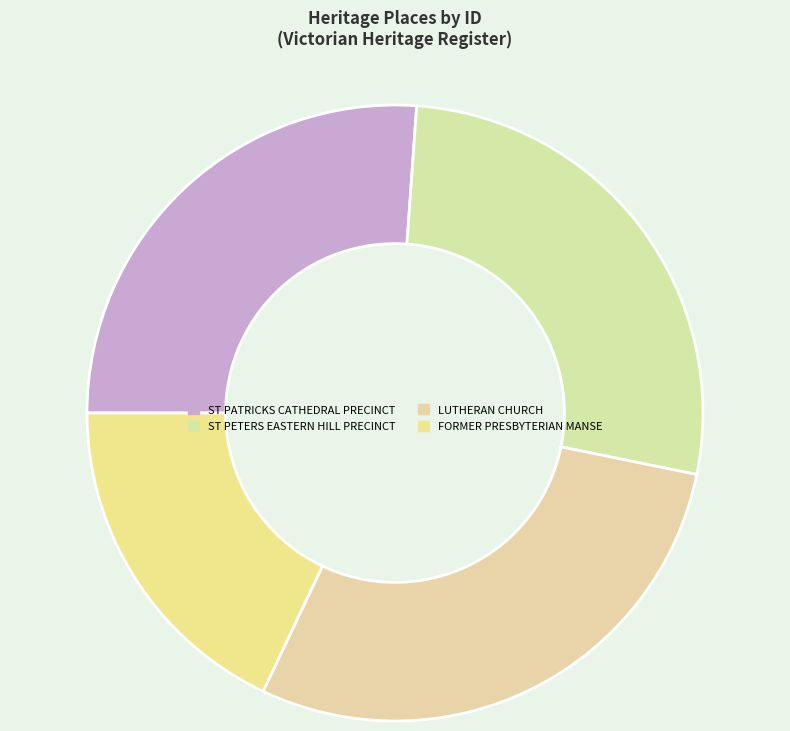

Is it true that ST PETERS EASTERN HILL PRECINCT is 27% of the pie?

True